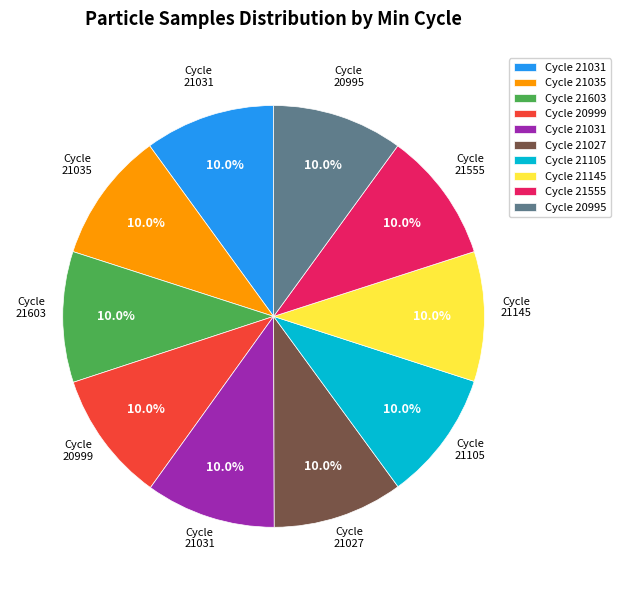

Is there a majority slice in this chart?

No